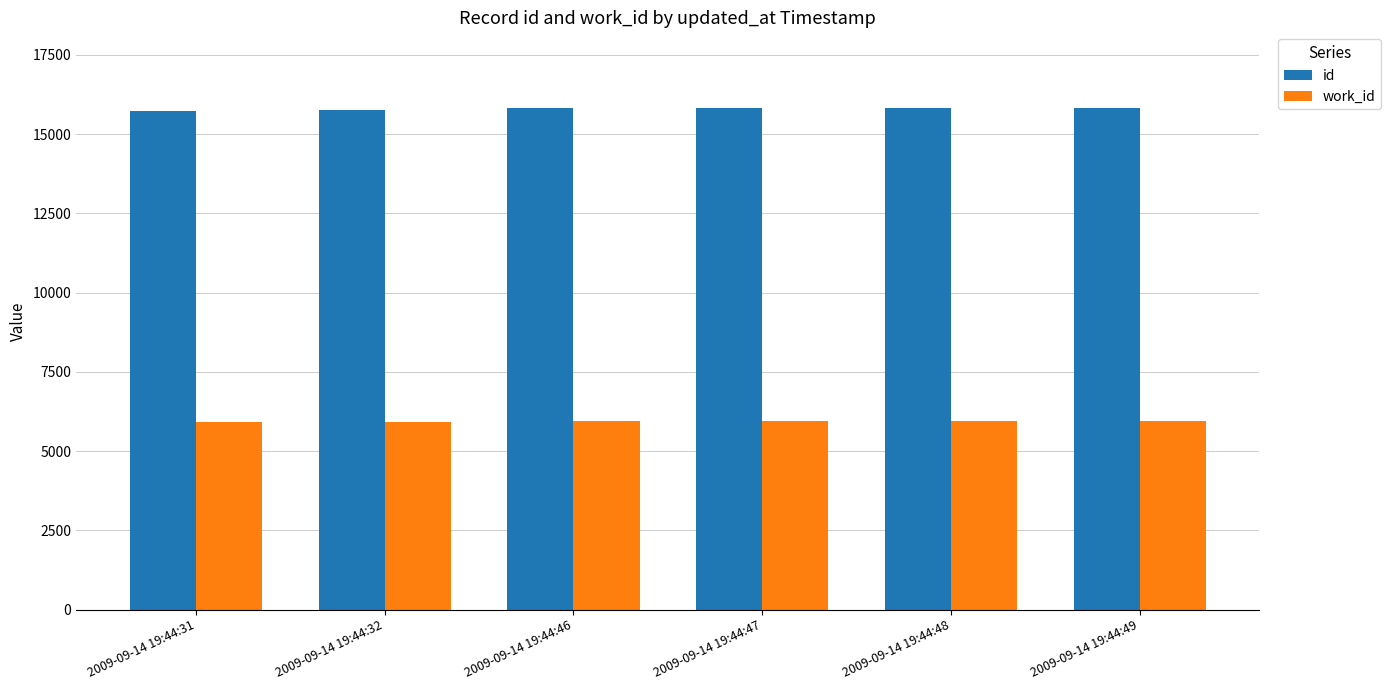

What is the lowest value of the id series?

15740